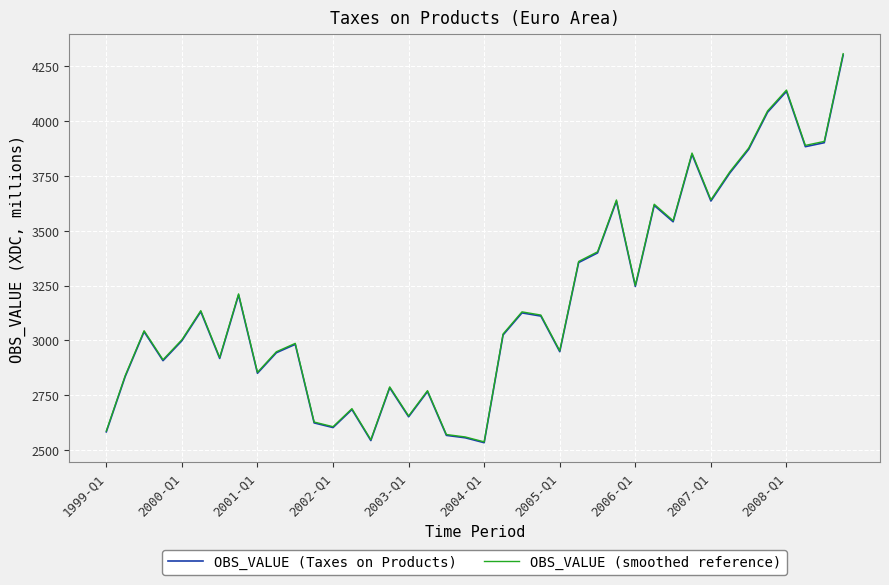

Which series has the widest spread of values?

OBS_VALUE (smoothed reference)